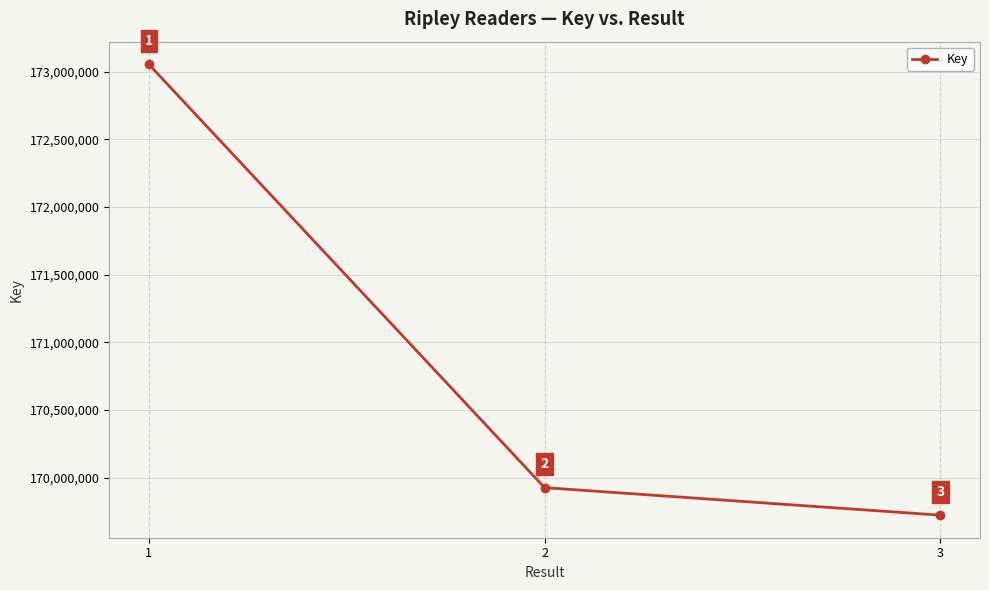

At which label does the data first exceed 169927227?

1